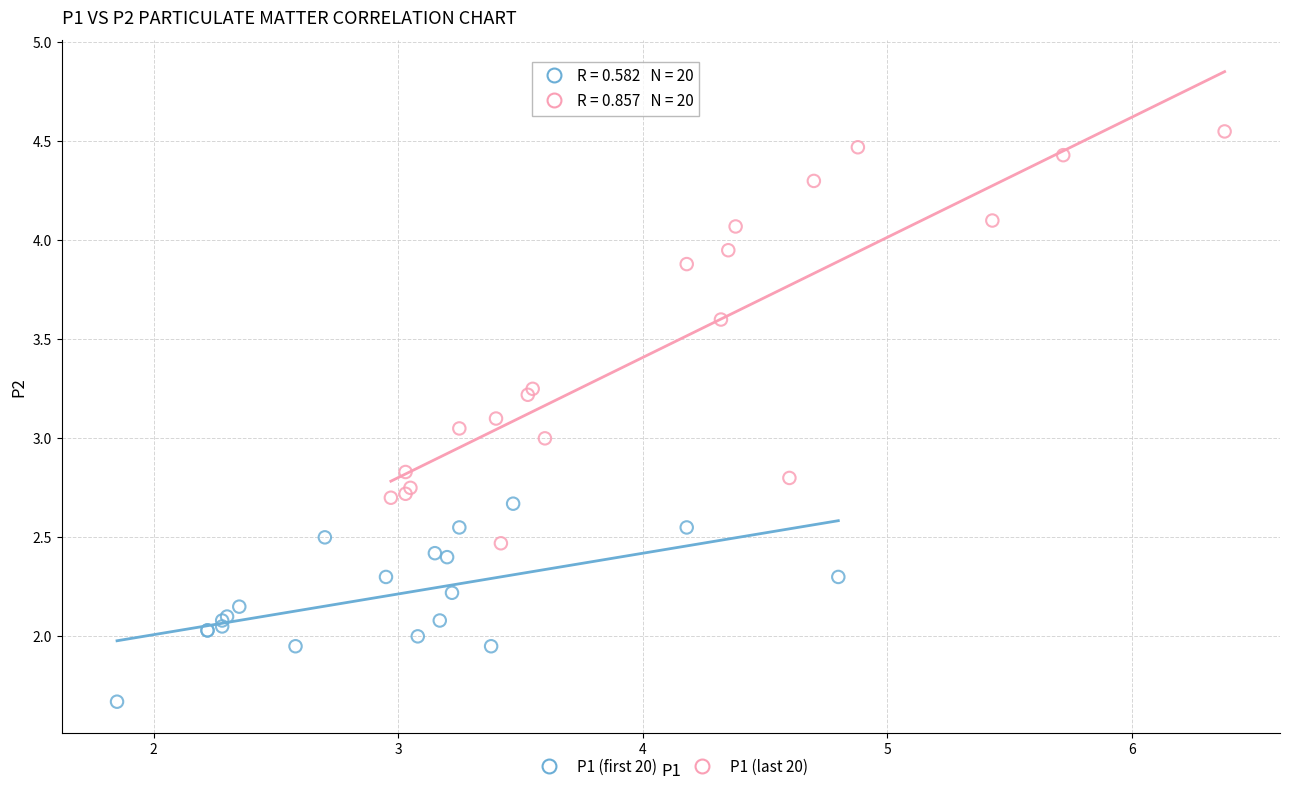

Which series contains the highest Y value?

P1 (last 20)